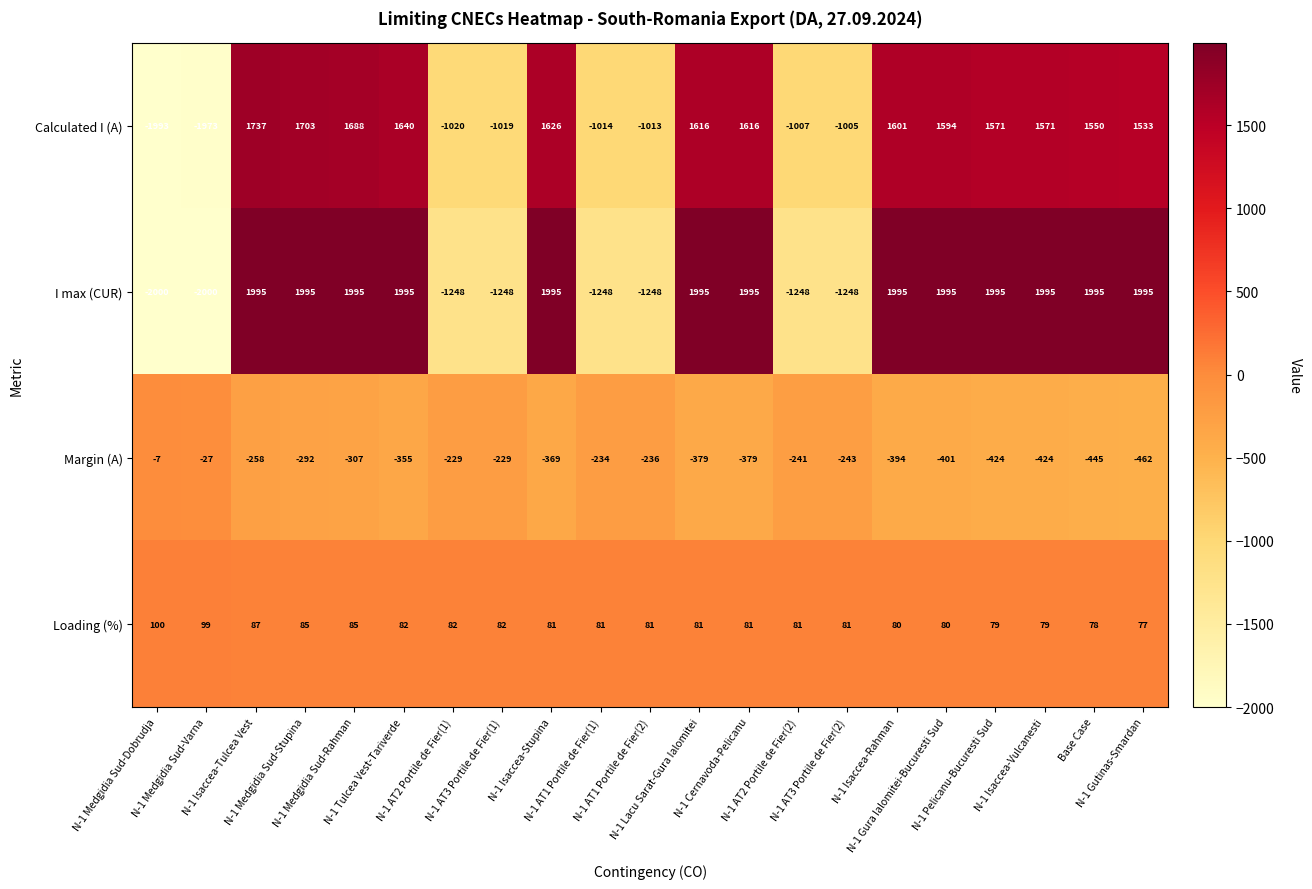

Rank the series at Base Case from lowest to highest value.

Margin (A), Loading (%), Calculated I (A), I max (CUR)